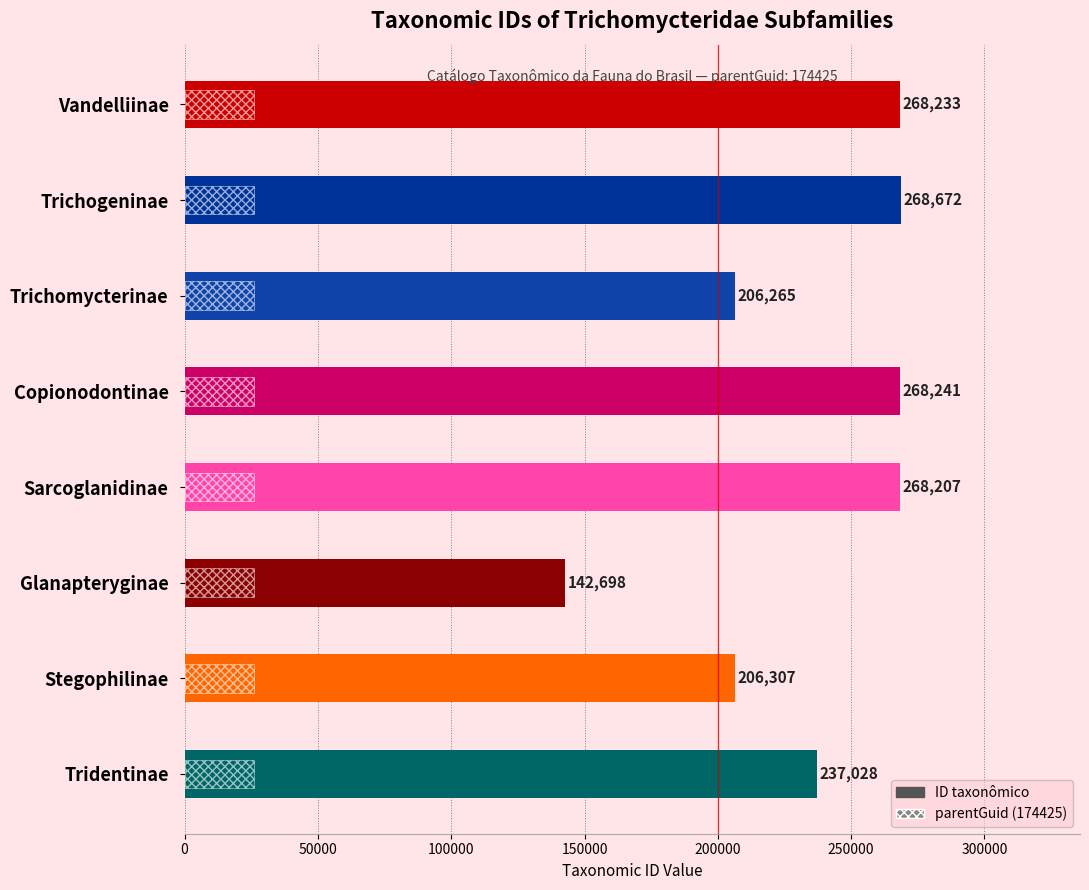

Rank the series by their maximum value, from highest to lowest.

ID taxonômico, parentGuid (174425)